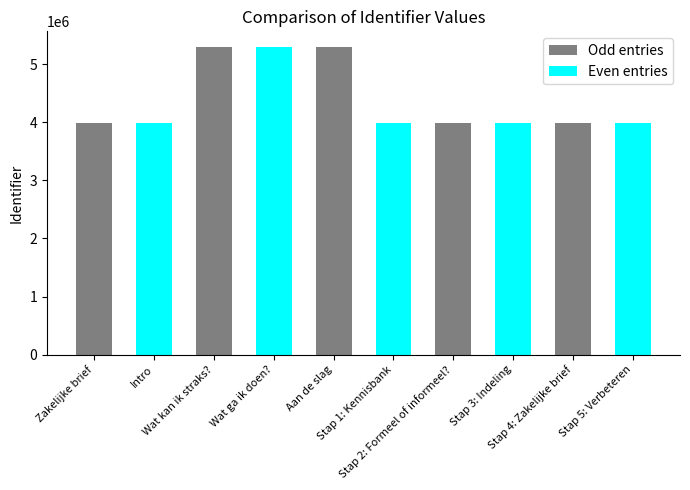

What is the ratio of the value at Stap 3: Indeling to the value at Stap 1: Kennisbank?

1.0